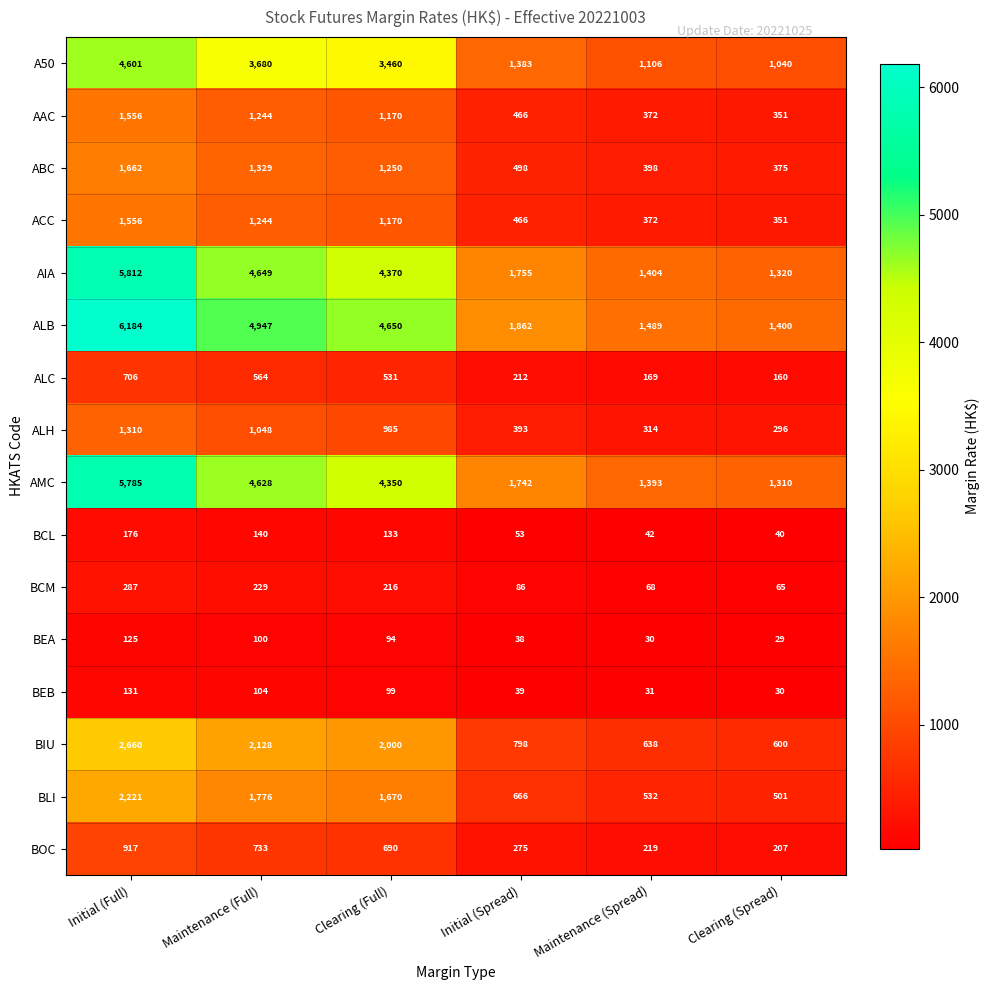

How many data points does each series have?

6